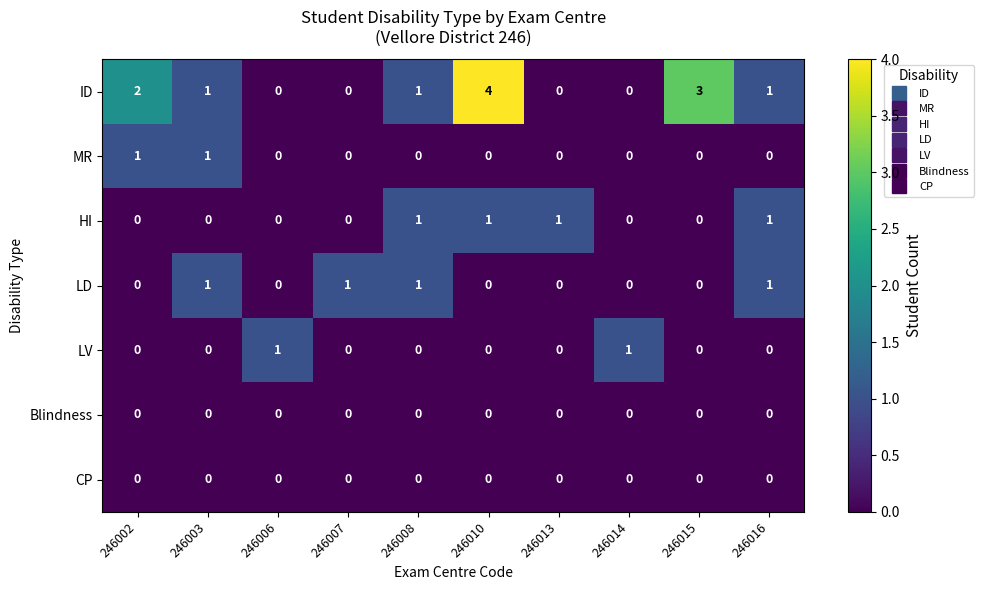

At which category is the sum across all series the highest?

246010